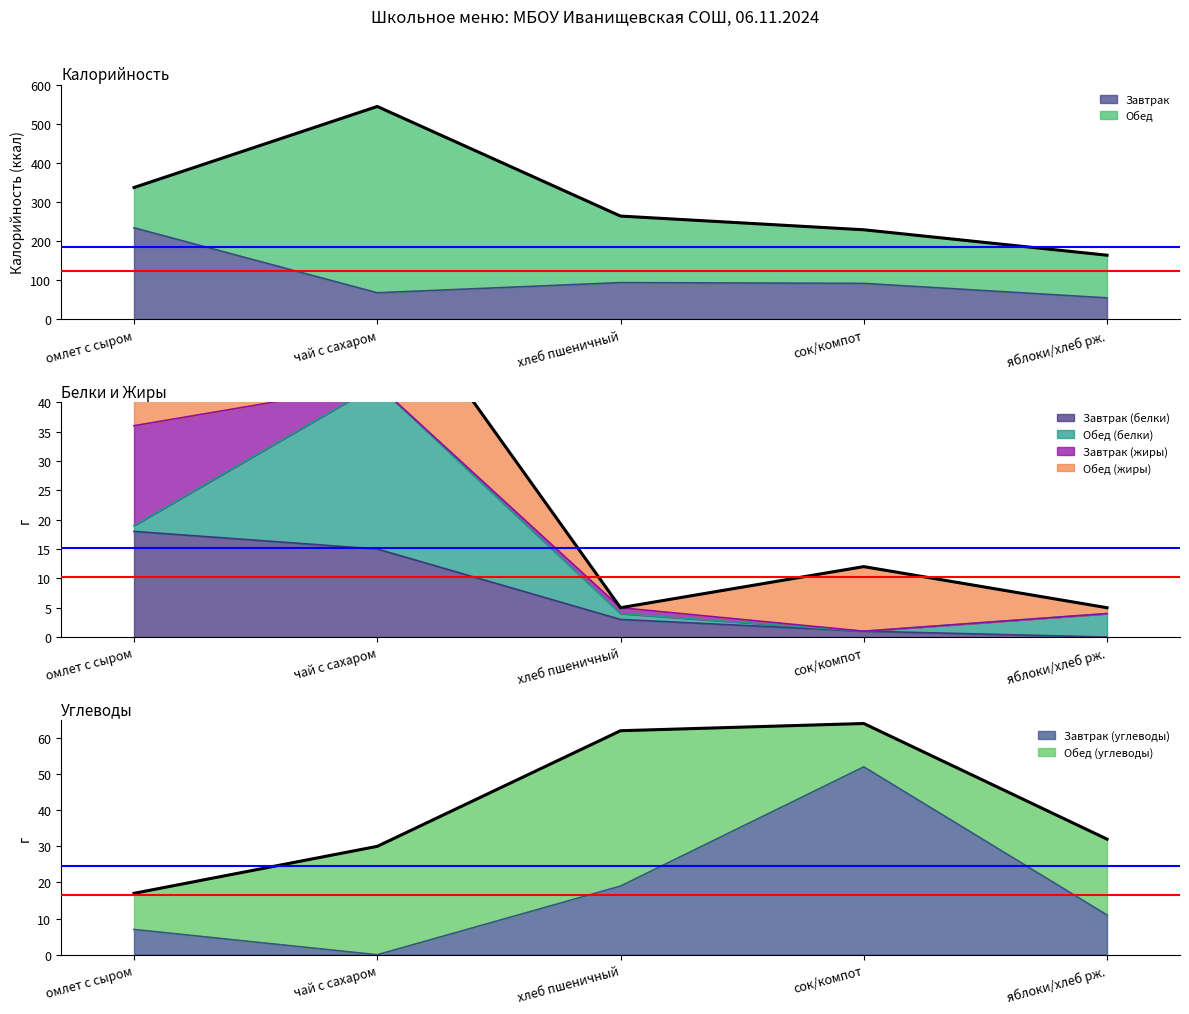

What is the maximum value for Завтрак (белки)?

18